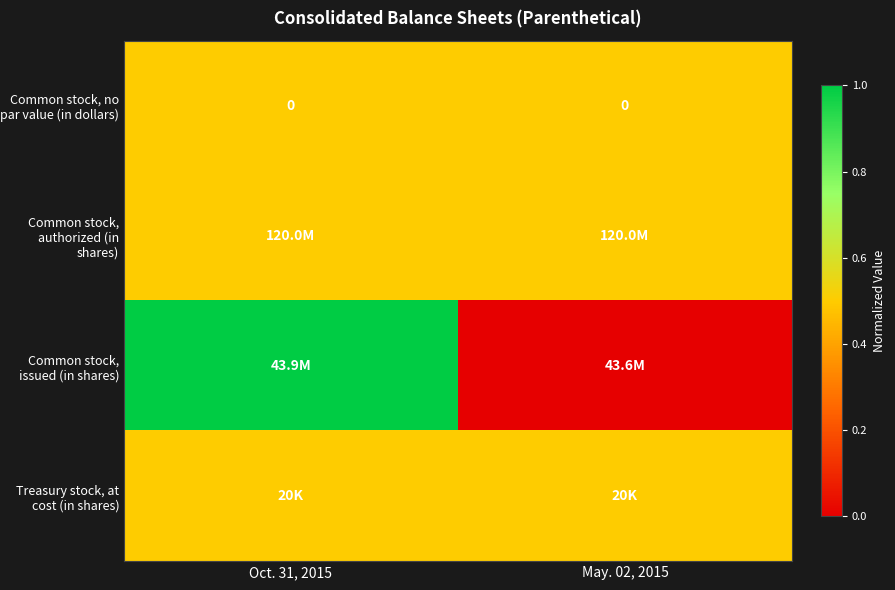

Is it true that Common stock, no par value (in dollars) equals 0.0 at Oct. 31, 2015?

True